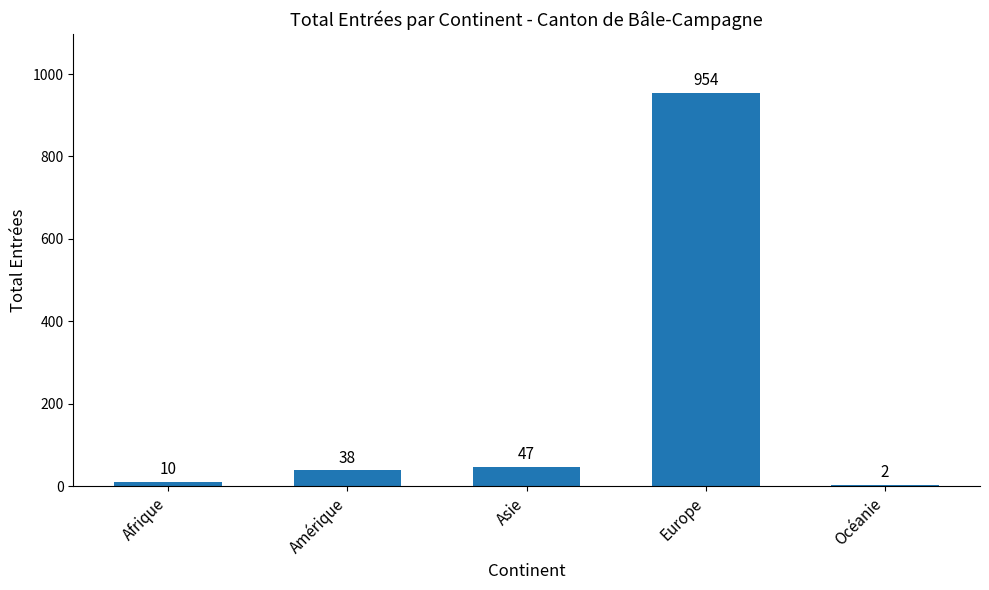

What is the sum of the values at Océanie and Afrique?

12